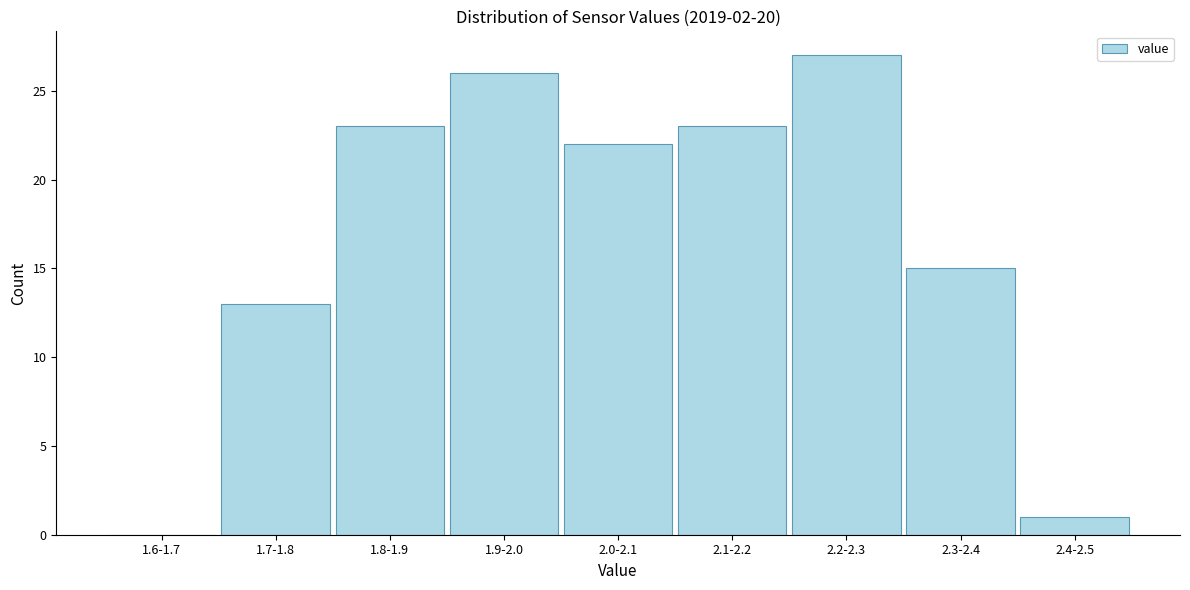

Reading left to right, list all the values displayed in this chart.

1.6-1.7=0	1.7-1.8=13	1.8-1.9=23	1.9-2.0=26	2.0-2.1=22	2.1-2.2=23	2.2-2.3=27	2.3-2.4=15	2.4-2.5=1